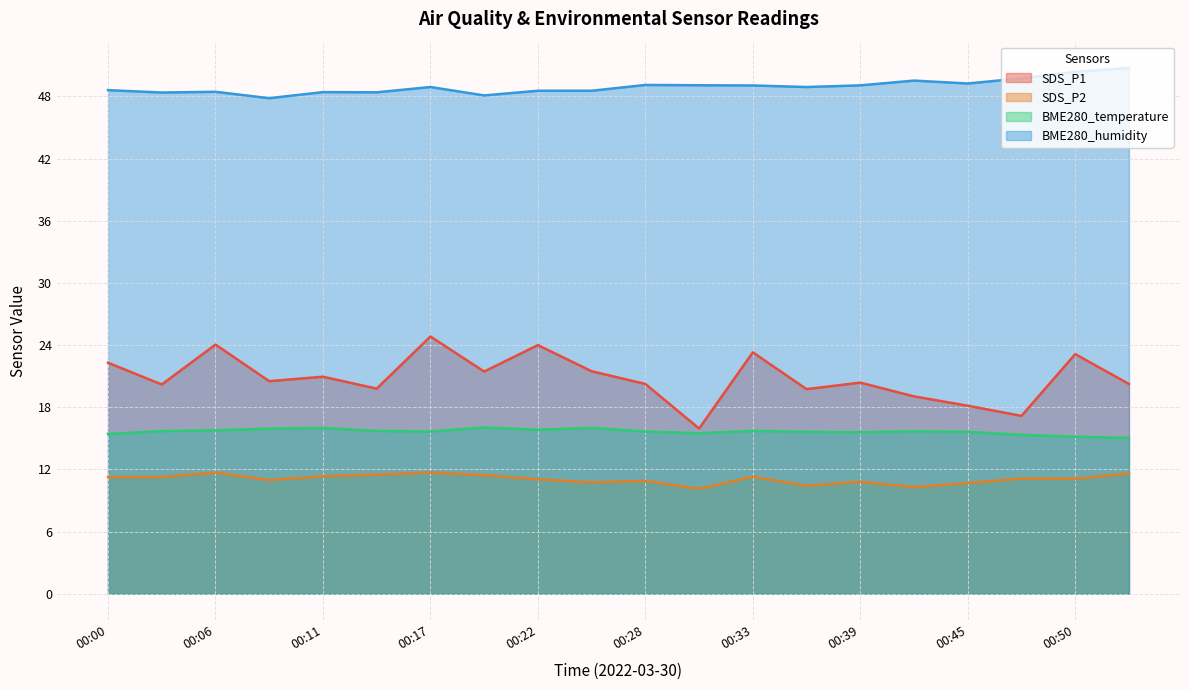

The value of BME280_humidity at 00:00 is 48.6. True or false?

True